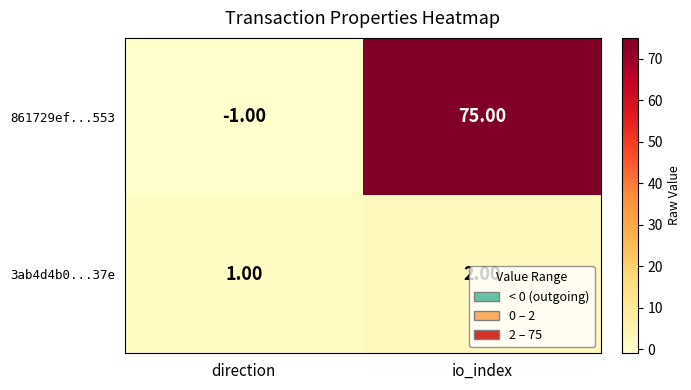

What is the difference between the maximum and minimum values in the 861729ef...553 series?

76